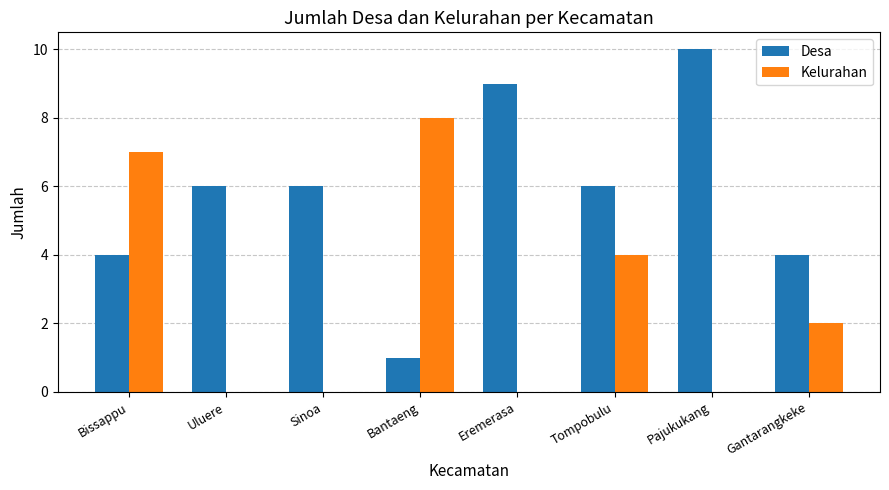

What is the total value across all series at Bissappu?

11